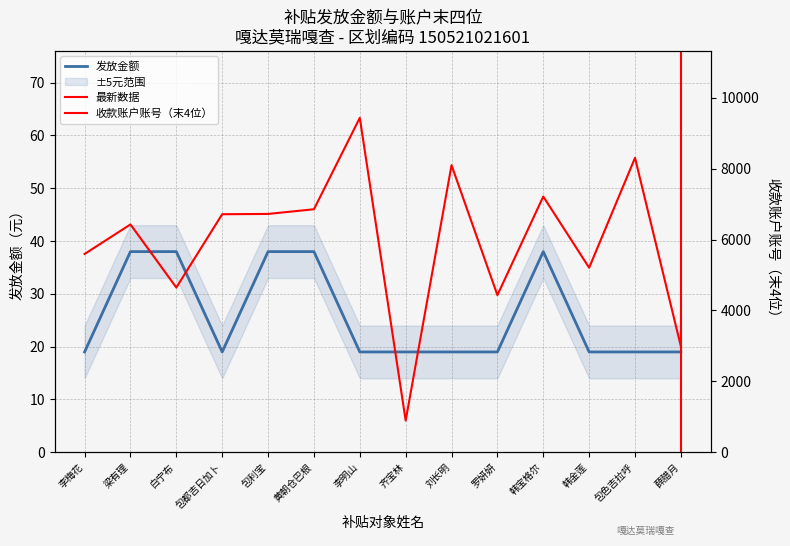

How many interior local valleys does the 发放金额 series have?

1